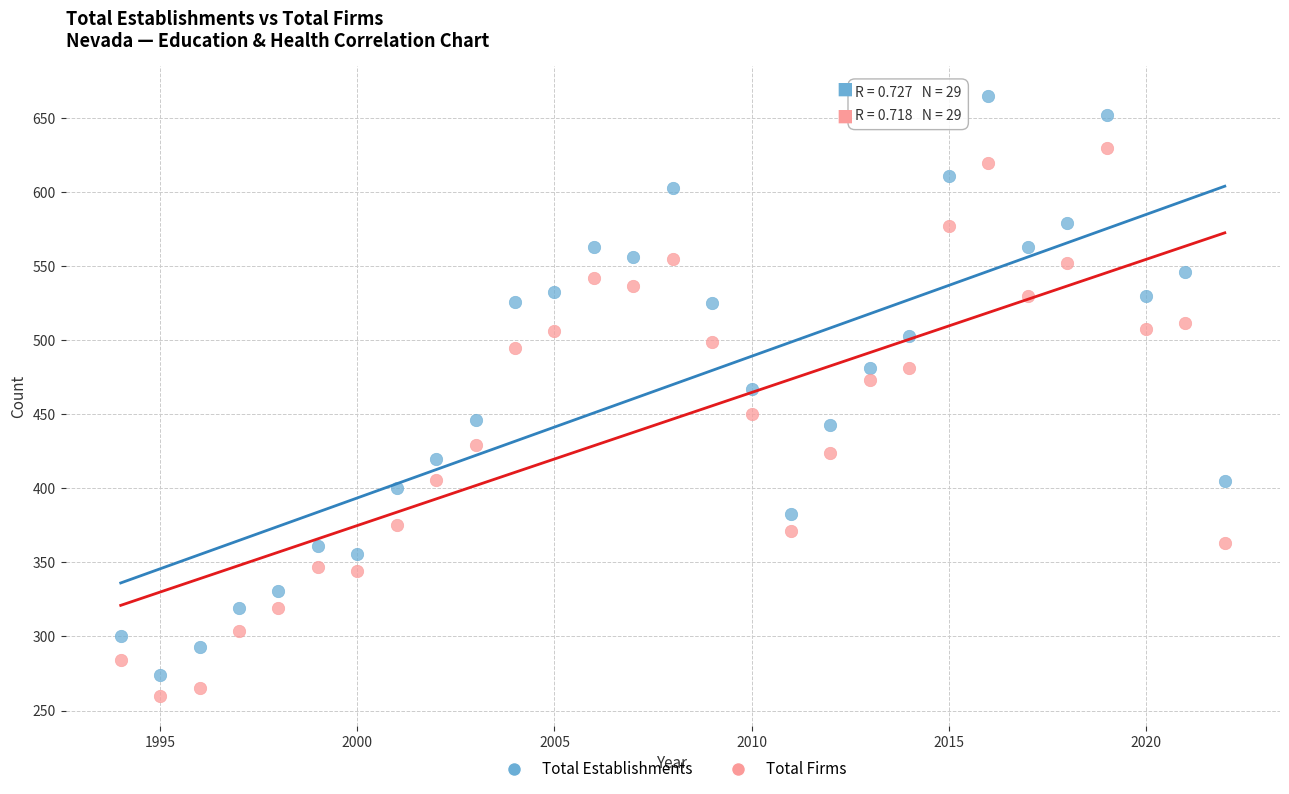

Across all series, what Y value is closest to 462?

467